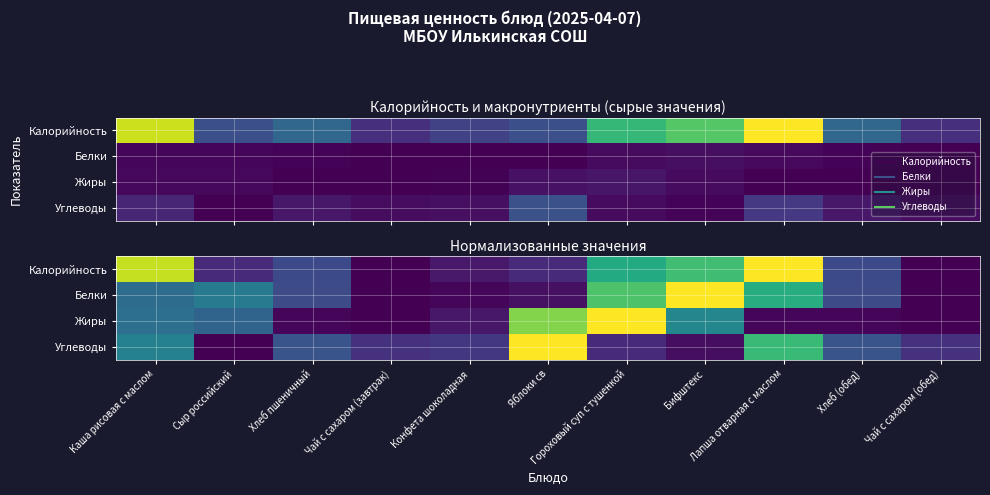

Rank the series at Чай с сахаром (завтрак) from highest to lowest value.

Углеводы, Калорийность, Белки, Жиры